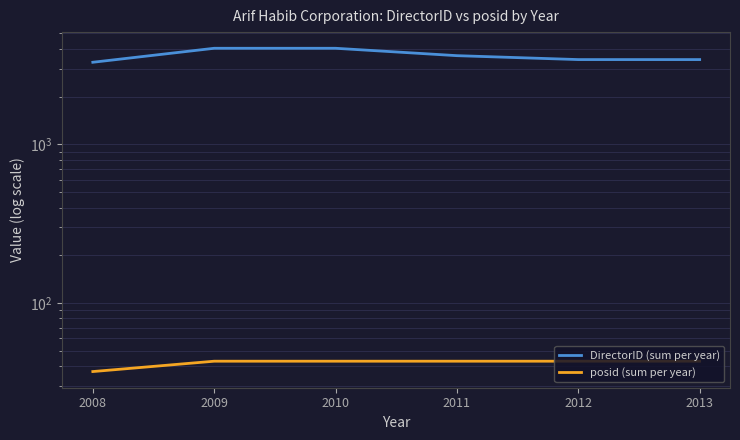

Where is posid (sum per year) nearest to the value 40?

2008